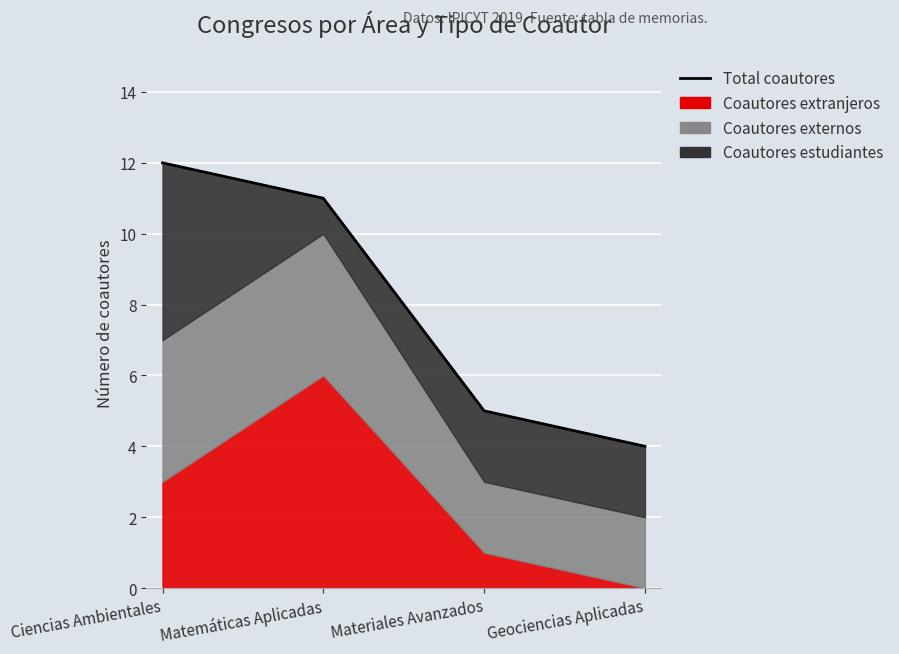

True or false: there are more than 0 points higher than both neighbors.

False